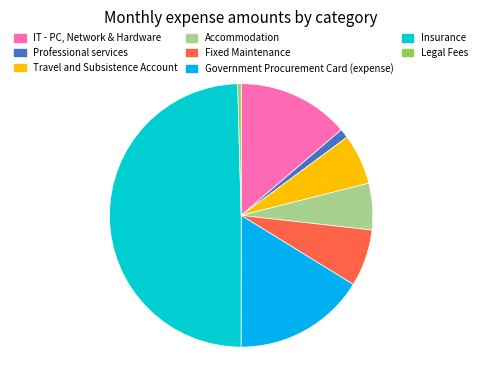

Does Legal Fees represent more than half of the total?

No